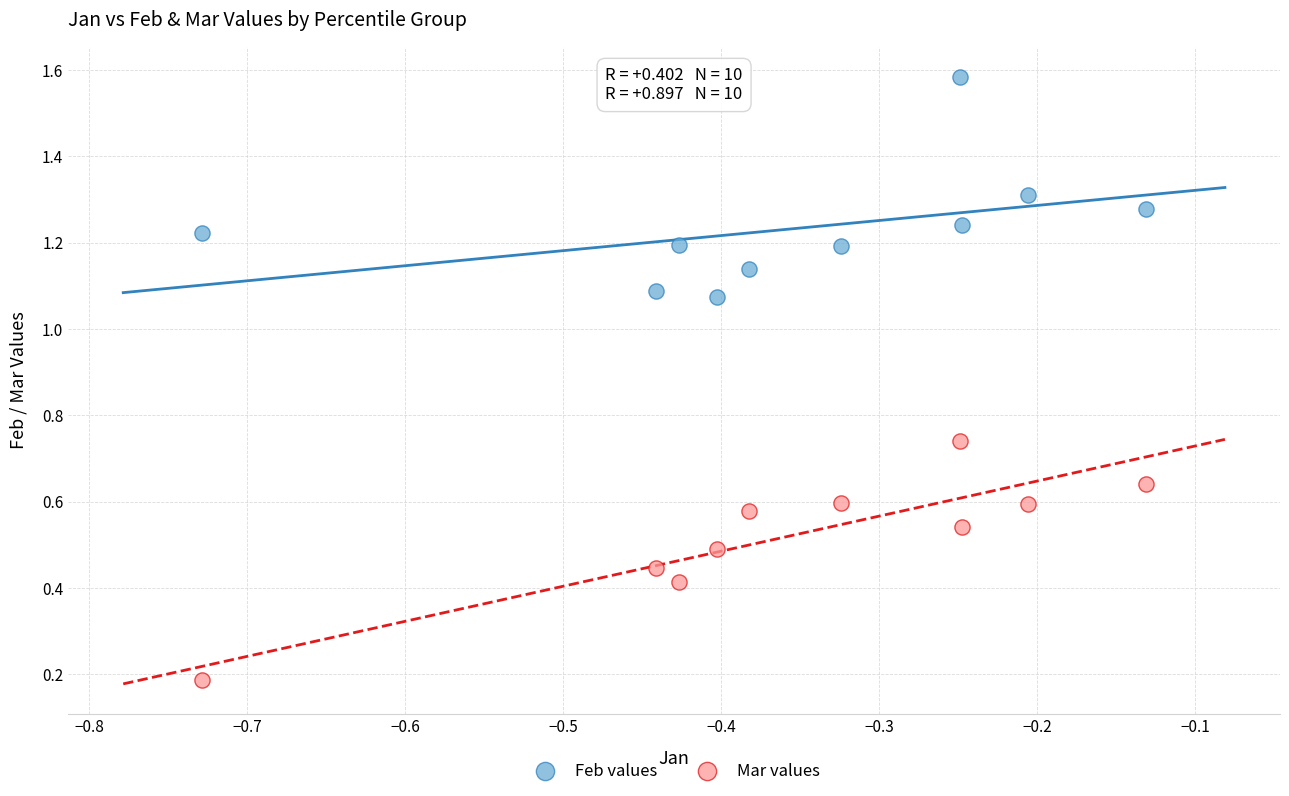

Which series reaches the minimum Y coordinate?

Mar values